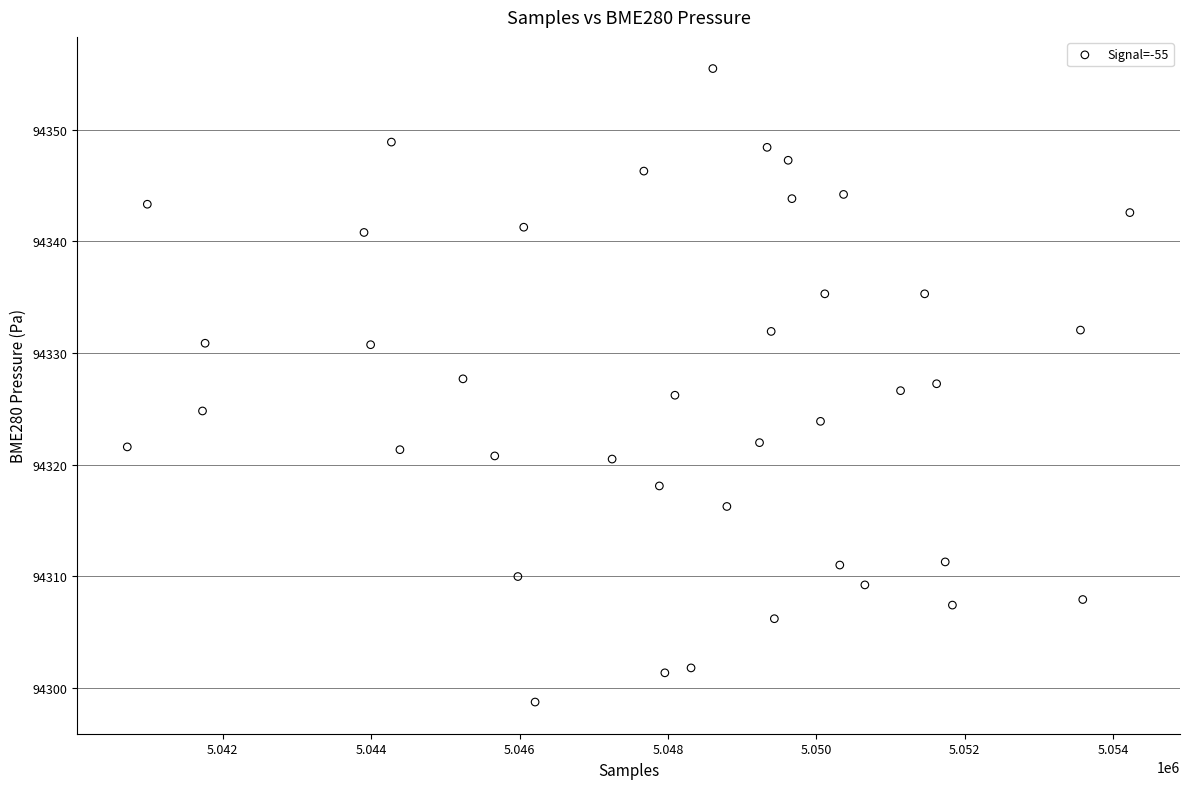

What is the range of Y values (max minus min)?

56.8